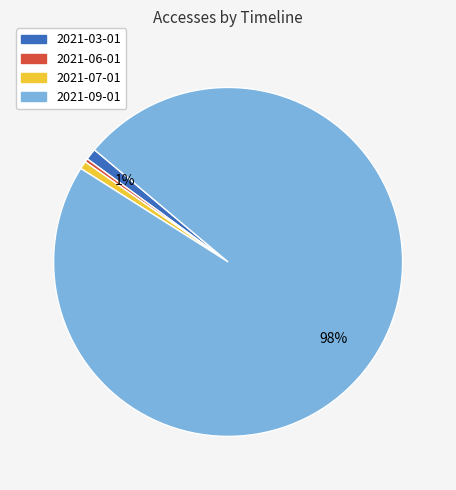

True or false: 2021-03-01 accounts for 1% of the total.

True